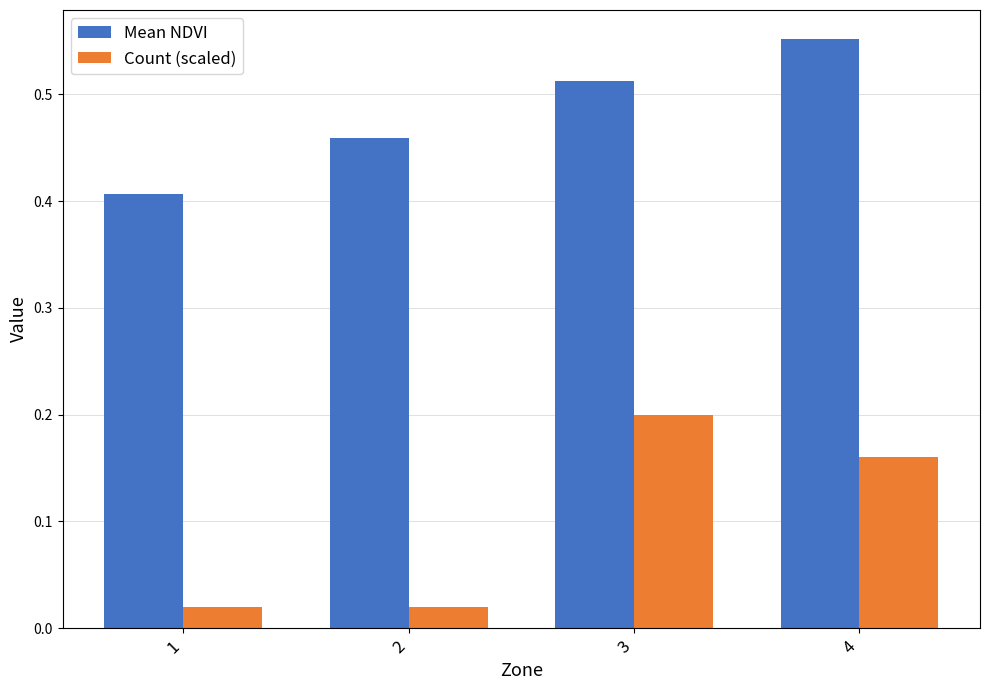

What is the sum of the Mean NDVI values at 4 and 3?

1.1